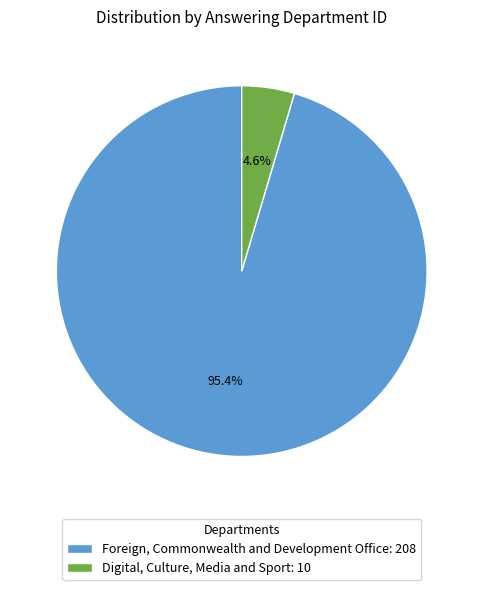

How many slices are in this pie chart?

2